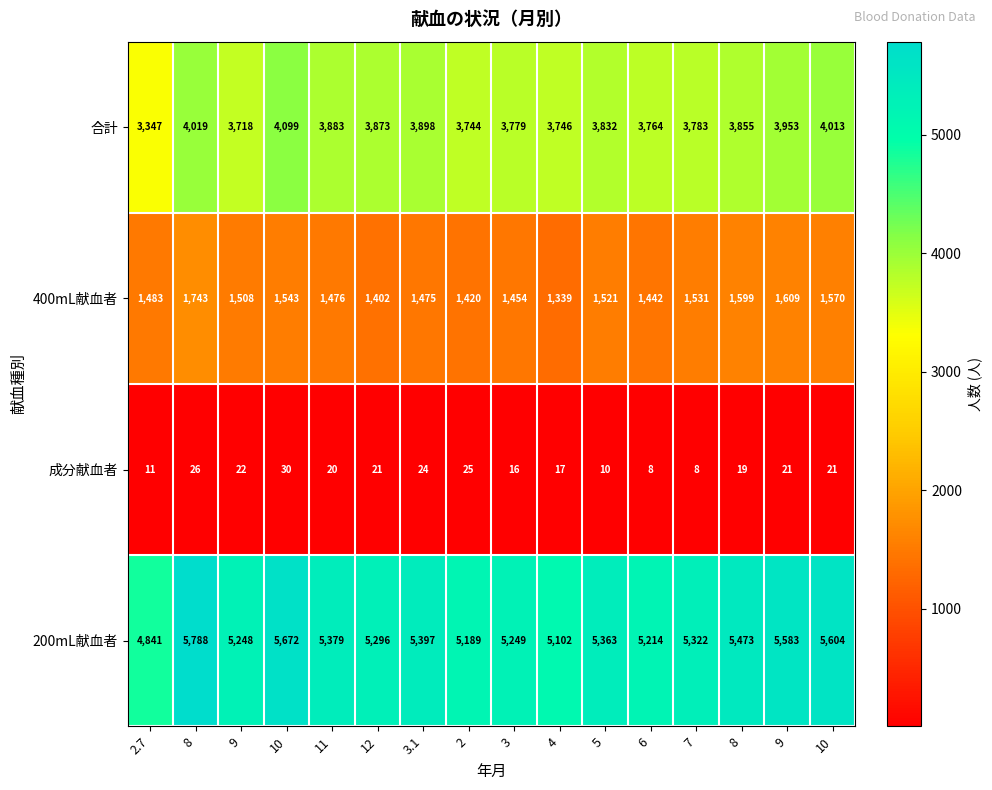

Between 4 and 5, which series saw the biggest shift?

200mL献血者